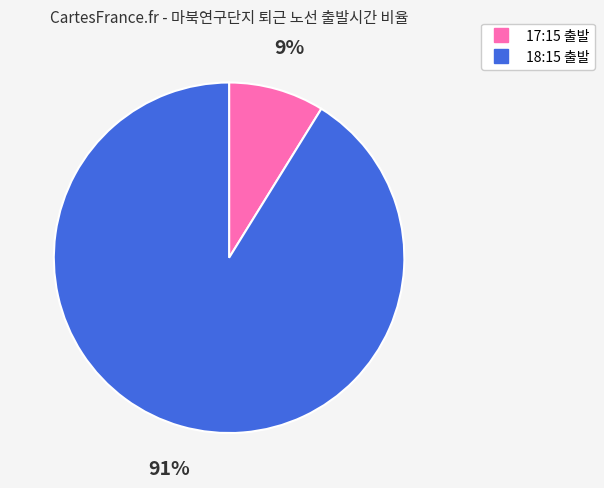

How many slices are in this pie chart?

2